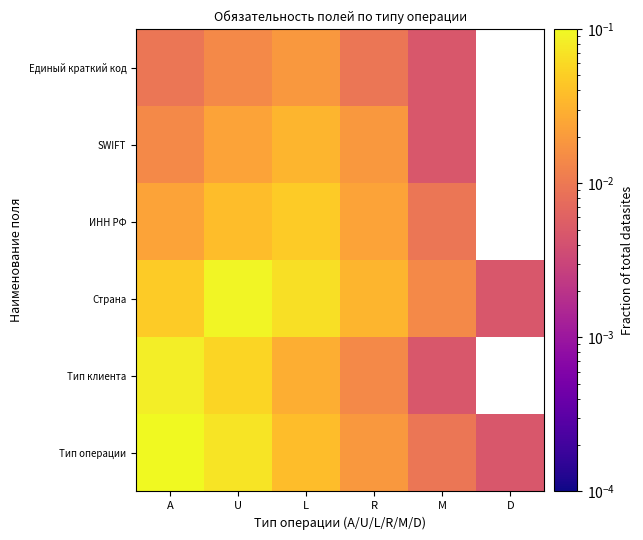

Count the number of data series in this chart.

6